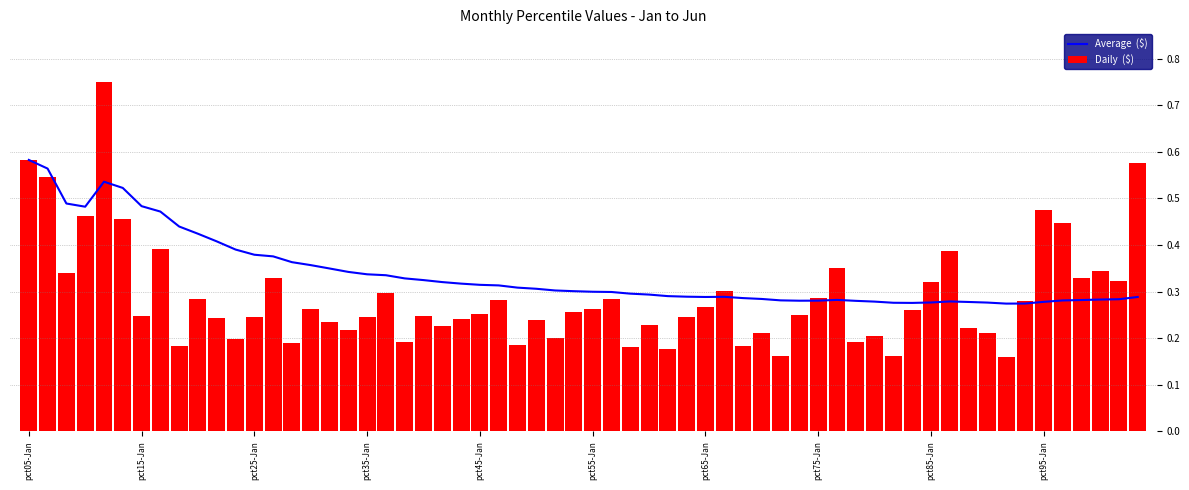

Is it true that Feb equals 0.9 at pct05?

False